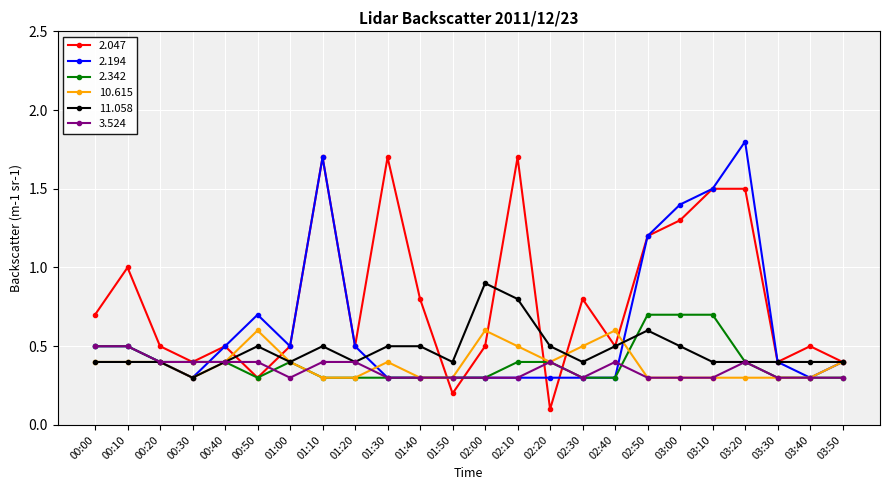

What is the sum of all 10.615 values?

9.3